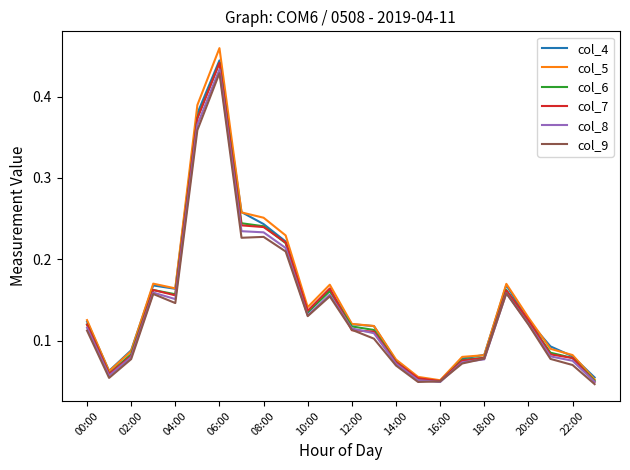

Where is col_7 nearest to the value 0?

23